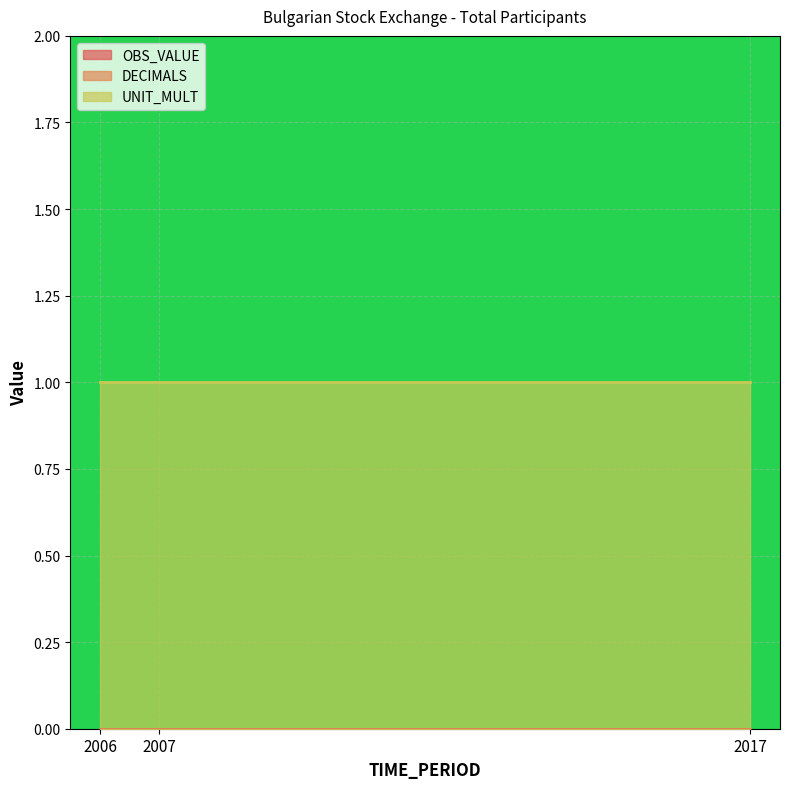

Which series changed the most between 2006 and 2017?

OBS_VALUE